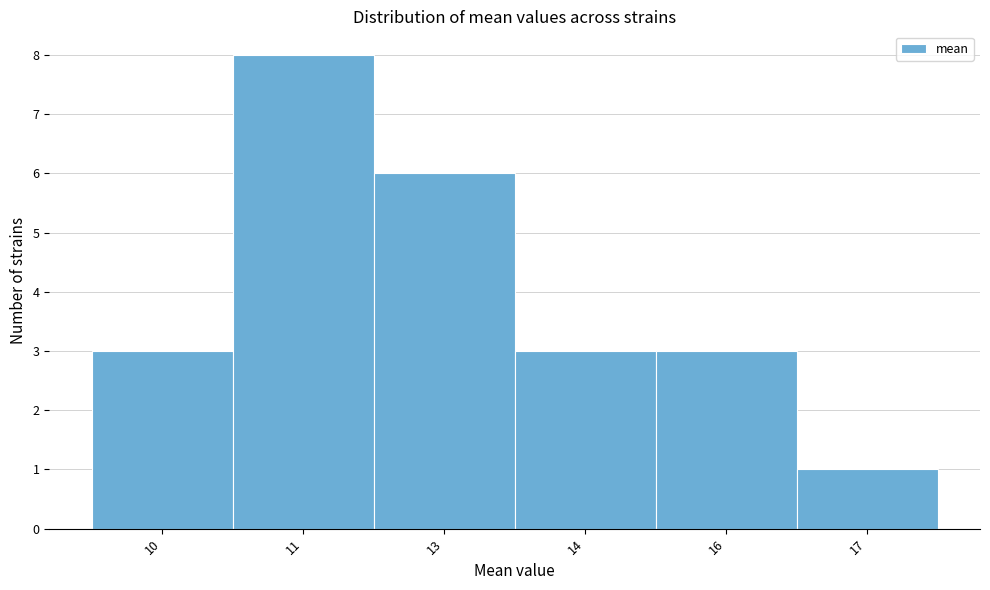

Reading left to right, list all the values displayed in this chart.

3	8	6	3	3	1